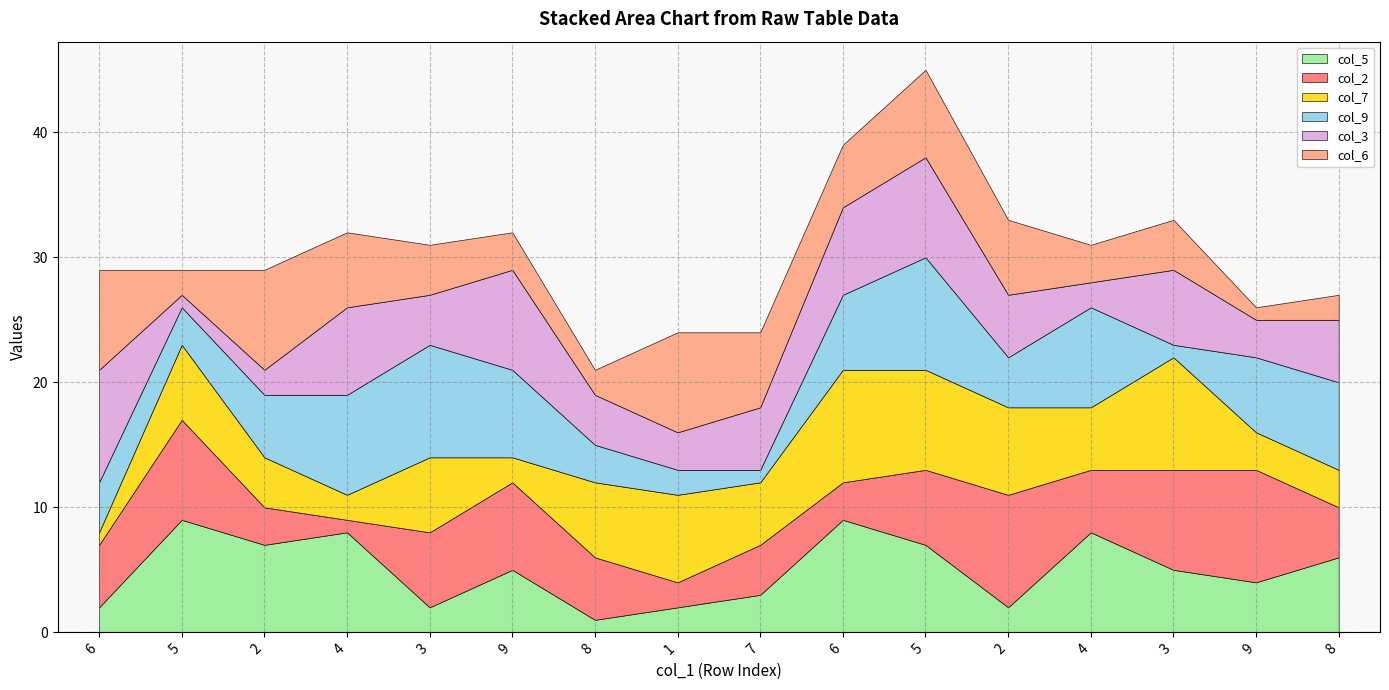

What is the difference between the maximum and second lowest values in the col_5 series?

7